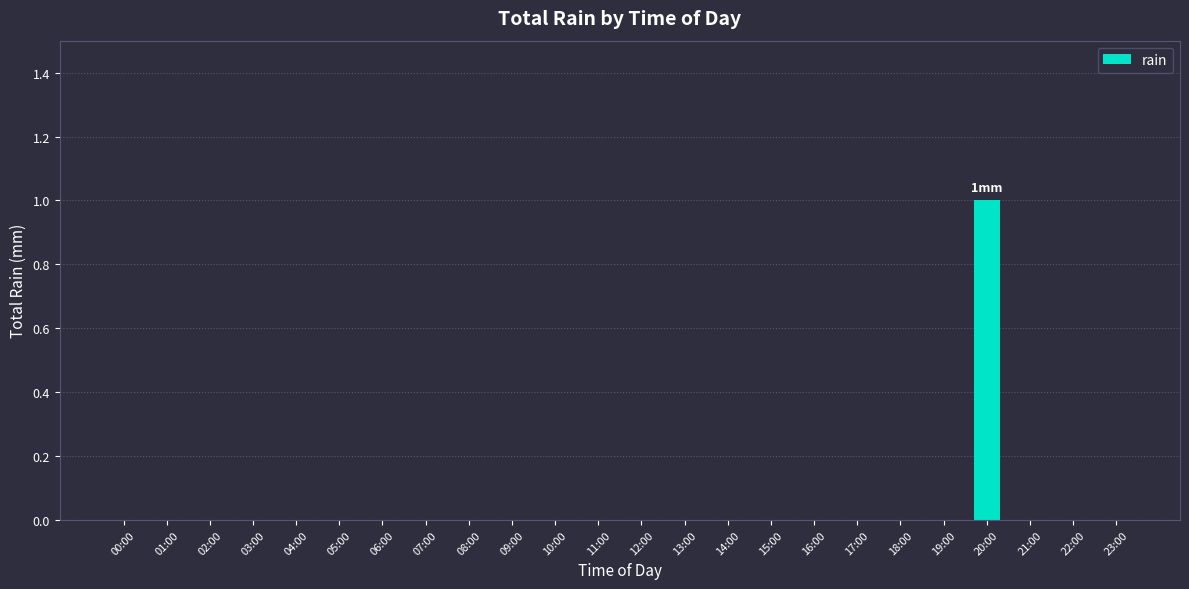

Which label corresponds to the largest value in the chart?

20:00